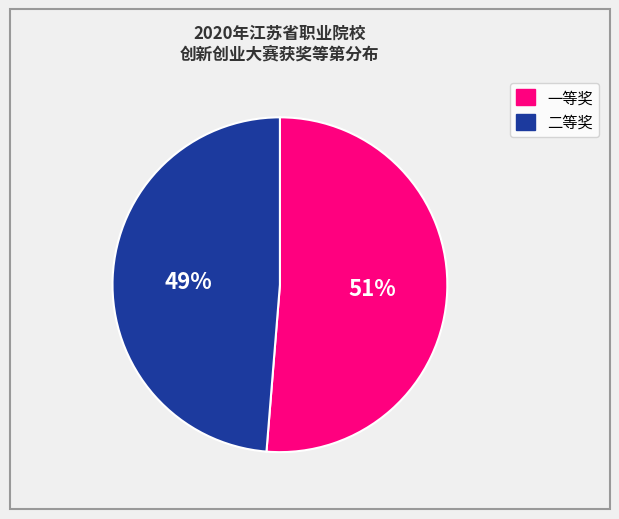

Is there any slice that represents more than half of the pie?

Yes